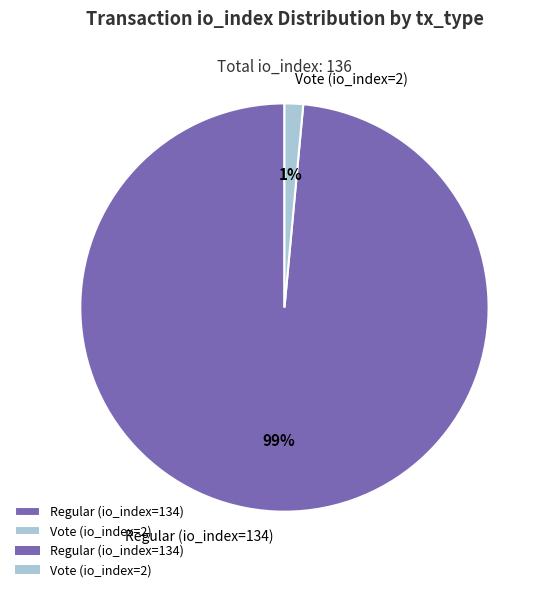

To the nearest percent, what portion does Regular (io_index=134) represent?

99%